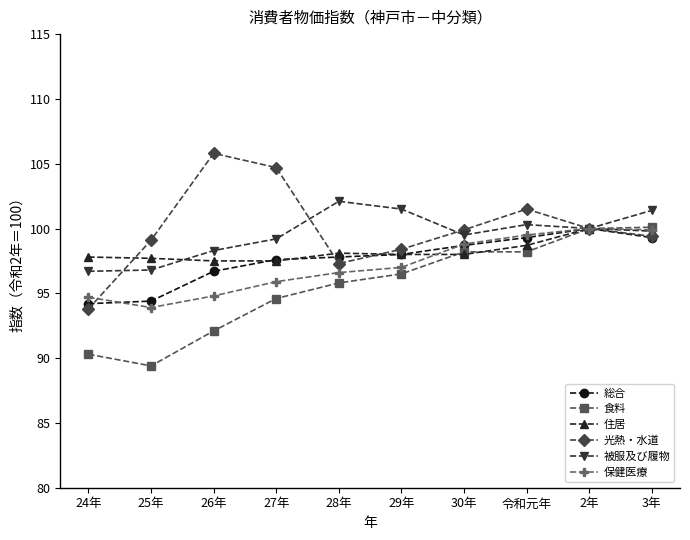

True or false: 住居 has a value of 98.0 at 29年.

True